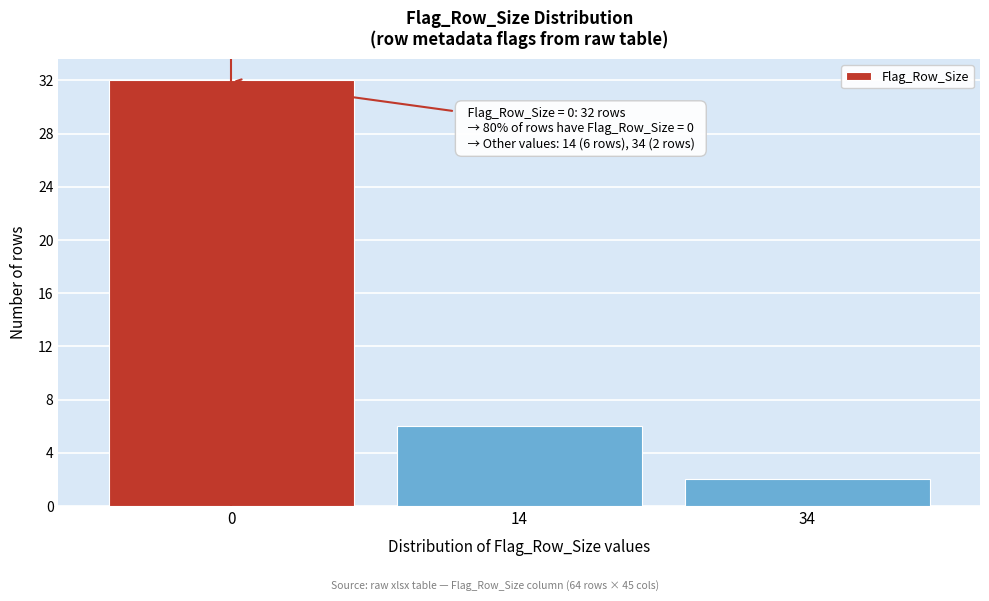

Reading right to left, extract all data points from this chart.

34=2	14=6	0=32